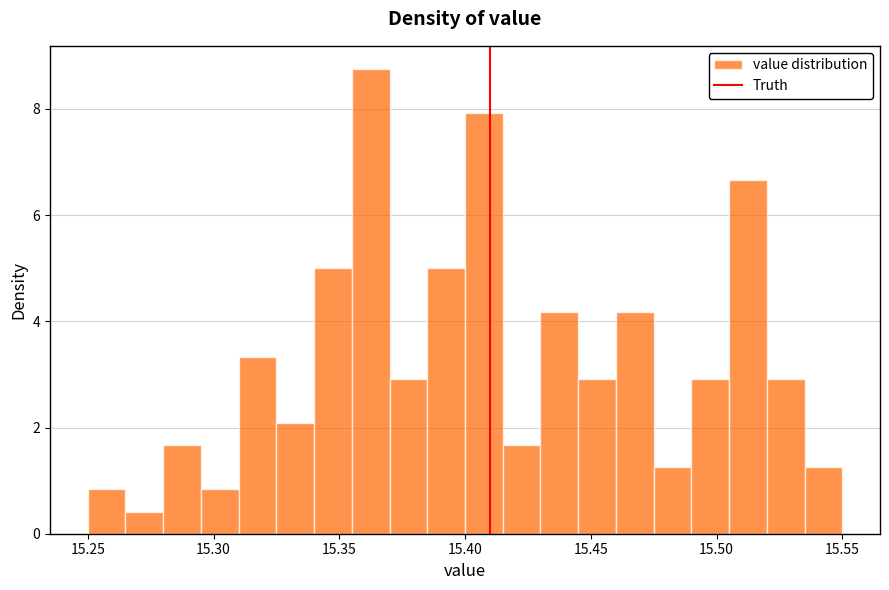

Around what value on the x-axis is the tallest bar? Give the approximate position of its centre, as read against the axis.

15.365